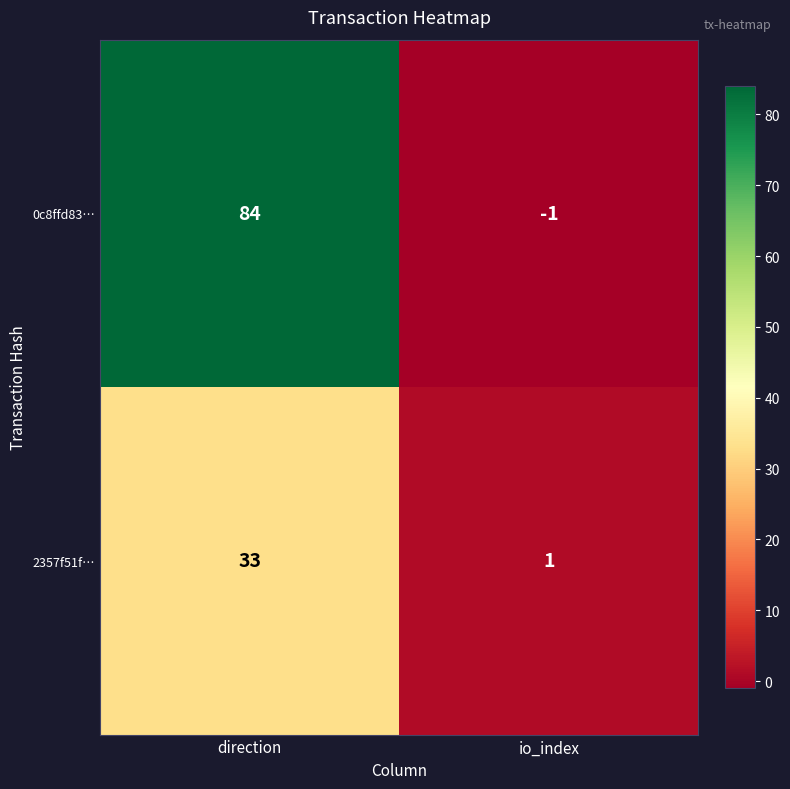

At io_index, list the series in order from smallest to largest.

0c8ffd83…, 2357f51f…